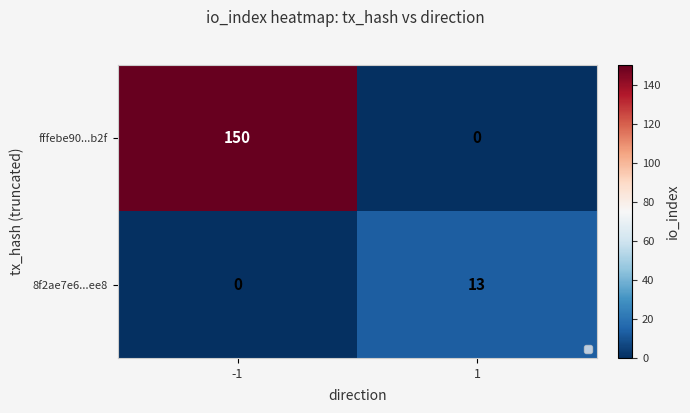

List the series in order of their peak value, lowest first.

8f2ae7e6...ee8, fffebe90...b2f